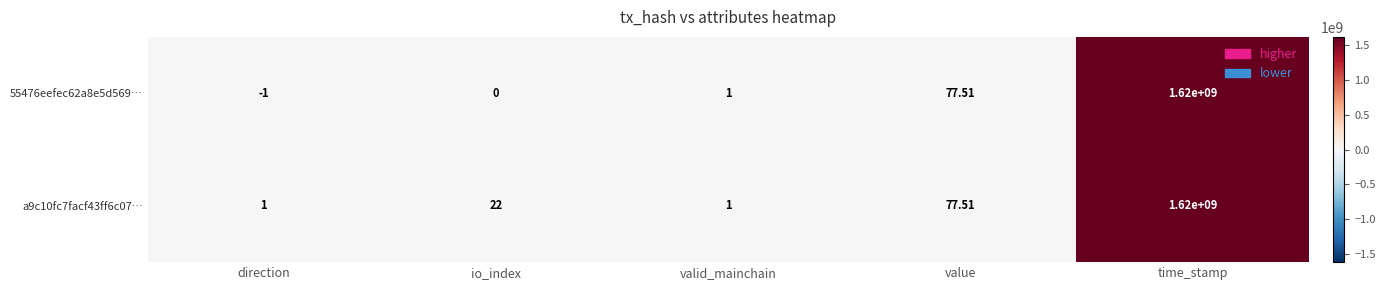

Which series has the largest total across all categories?

a9c10fc7facf43ff6c07…